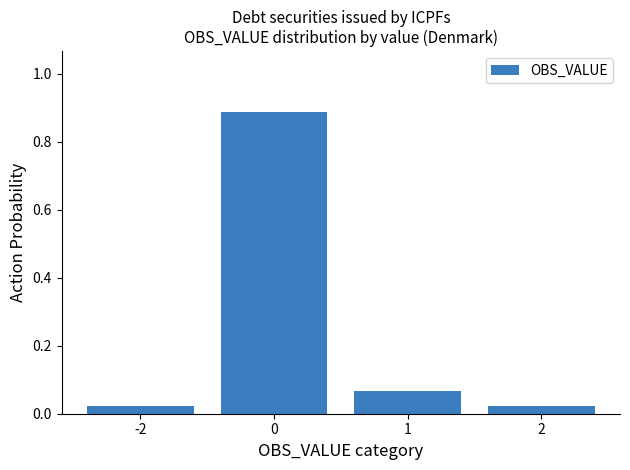

What is the sum of all values?

1.0